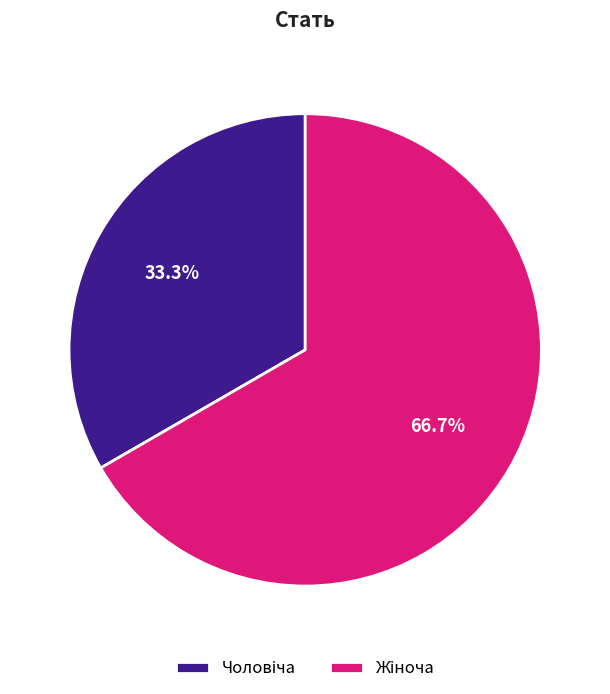

Does any single category account for the majority?

Yes